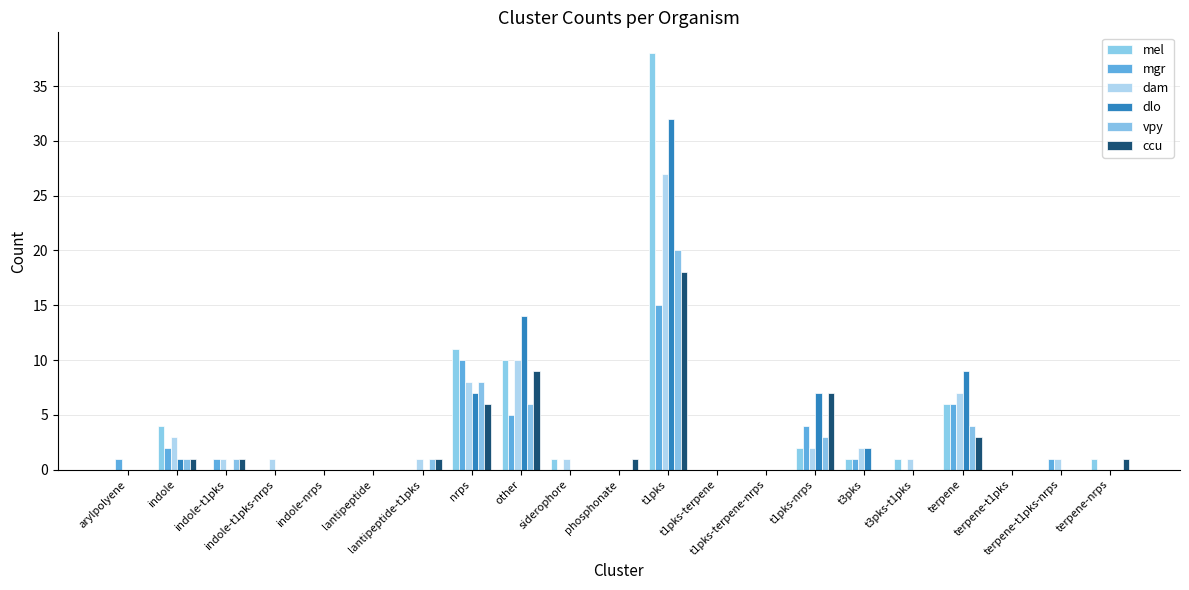

The value of ccu at t3pks is 0. True or false?

True